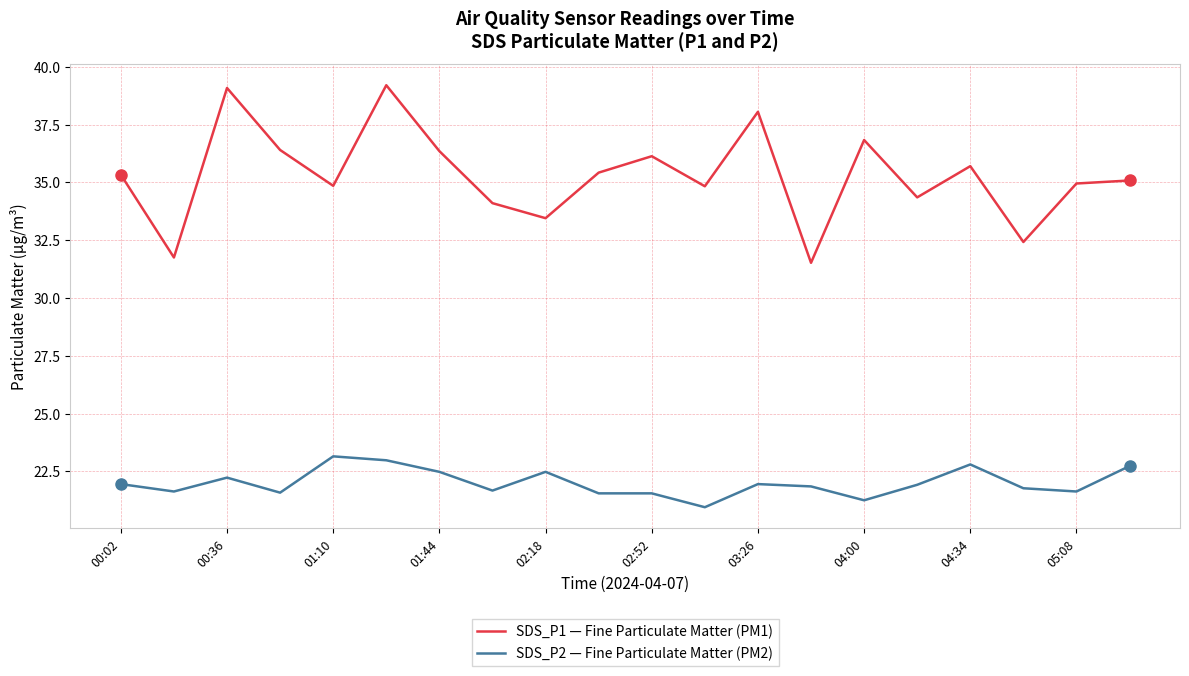

List the series in order of their peak value, lowest first.

SDS_P2 — Fine Particulate Matter (PM2), SDS_P1 — Fine Particulate Matter (PM1)